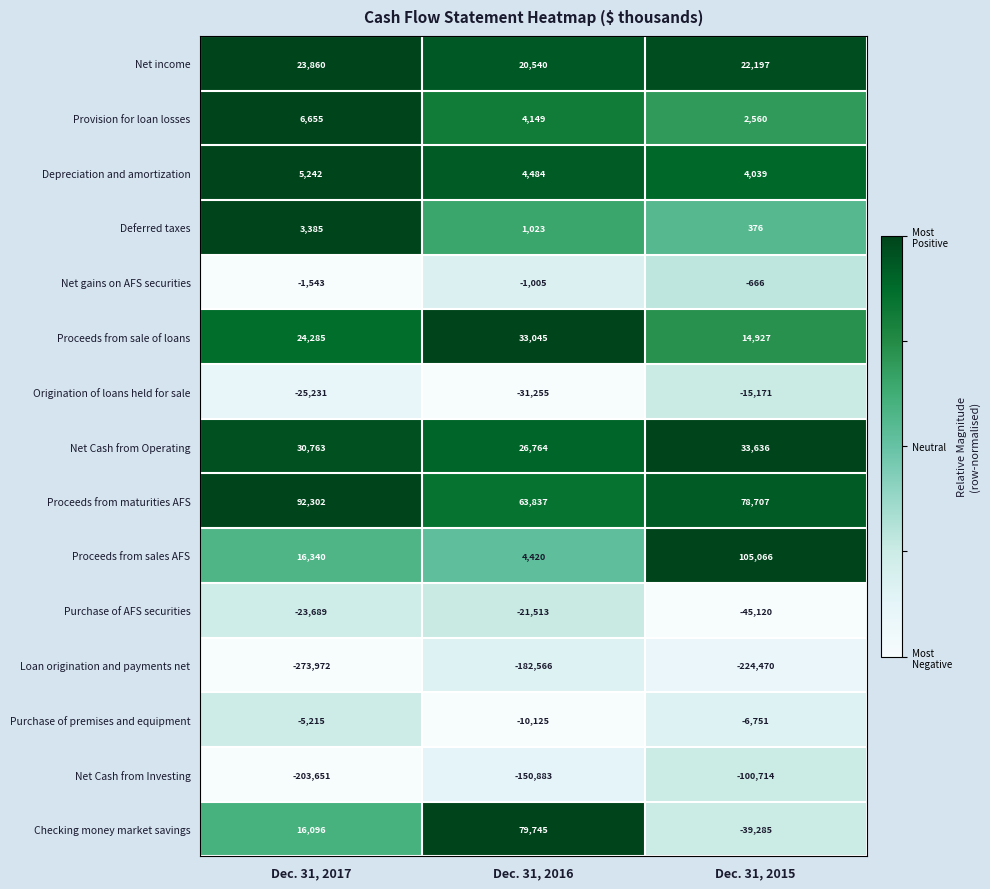

Rank the series at Dec. 31, 2017 from highest to lowest value.

Proceeds from maturities AFS, Net Cash from Operating, Proceeds from sale of loans, Net income, Proceeds from sales AFS, Checking money market savings, Provision for loan losses, Depreciation and amortization, Deferred taxes, Net gains on AFS securities, Purchase of premises and equipment, Purchase of AFS securities, Origination of loans held for sale, Net Cash from Investing, Loan origination and payments net